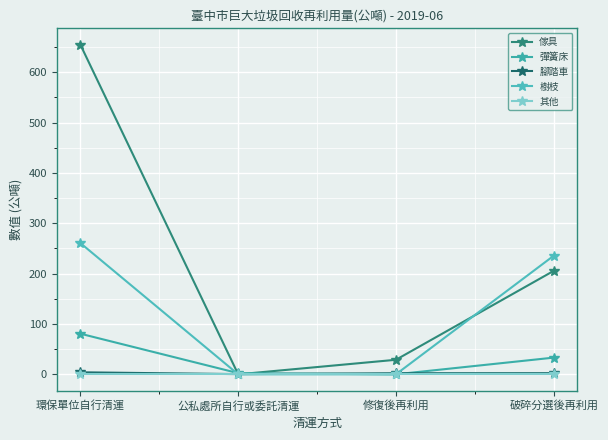

True or false: 傢具 and 彈簧床 intersect in this chart.

True